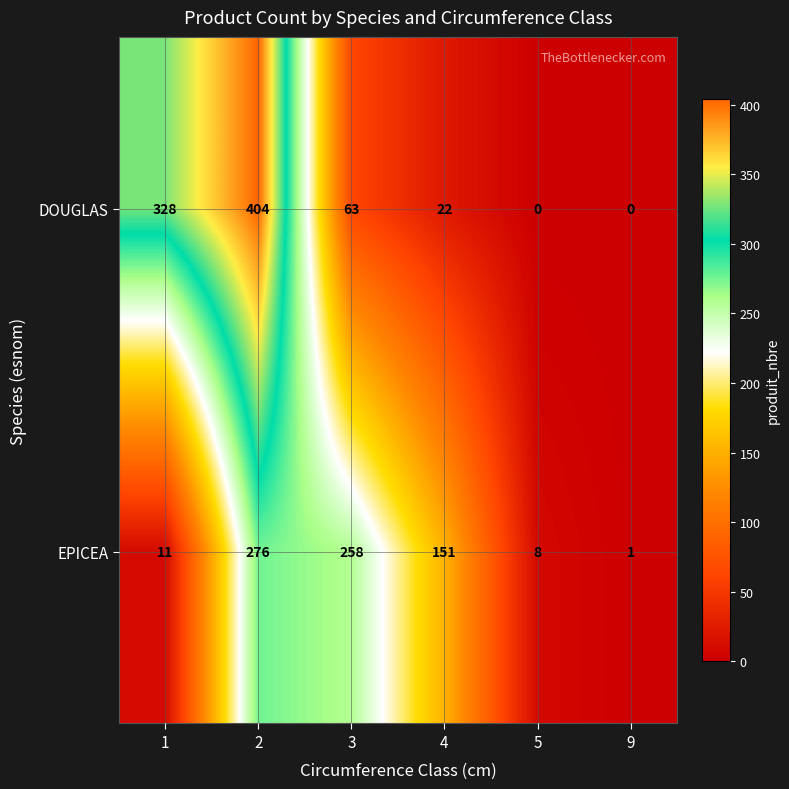

Reading right to left, what are all the values shown in this chart?

DOUGLAS: 0	0	22	63	404	328
EPICEA: 1	8	151	258	276	11